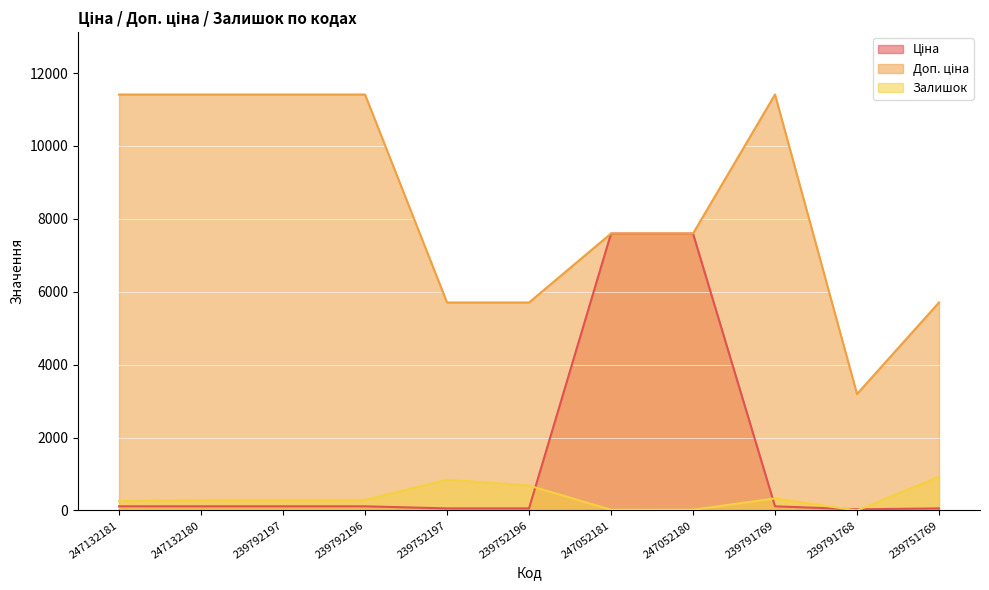

How many values in the Залишок series exceed 290?

4